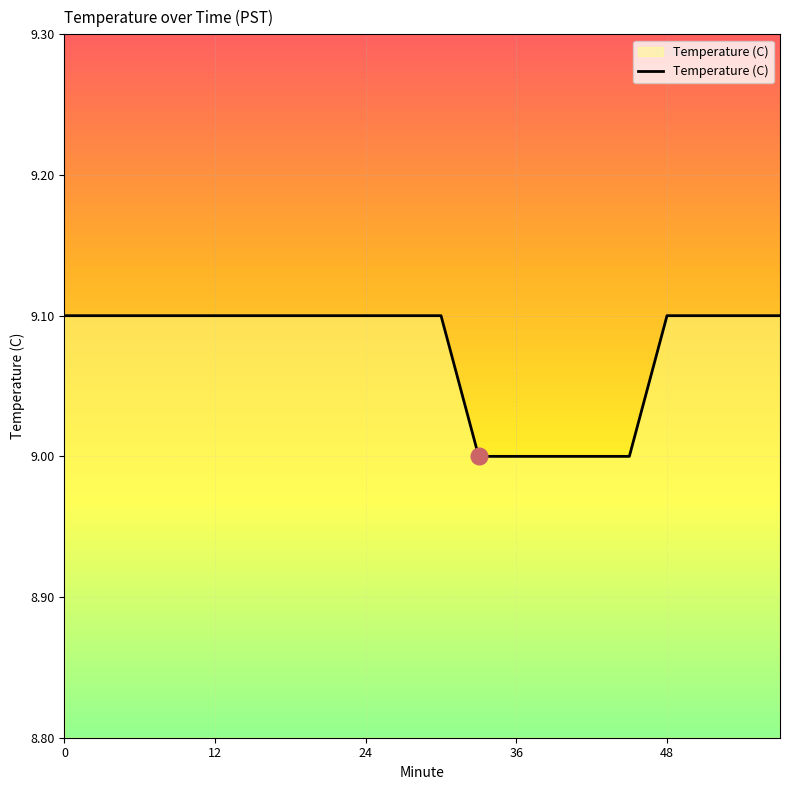

What is the smallest value displayed?

9.0